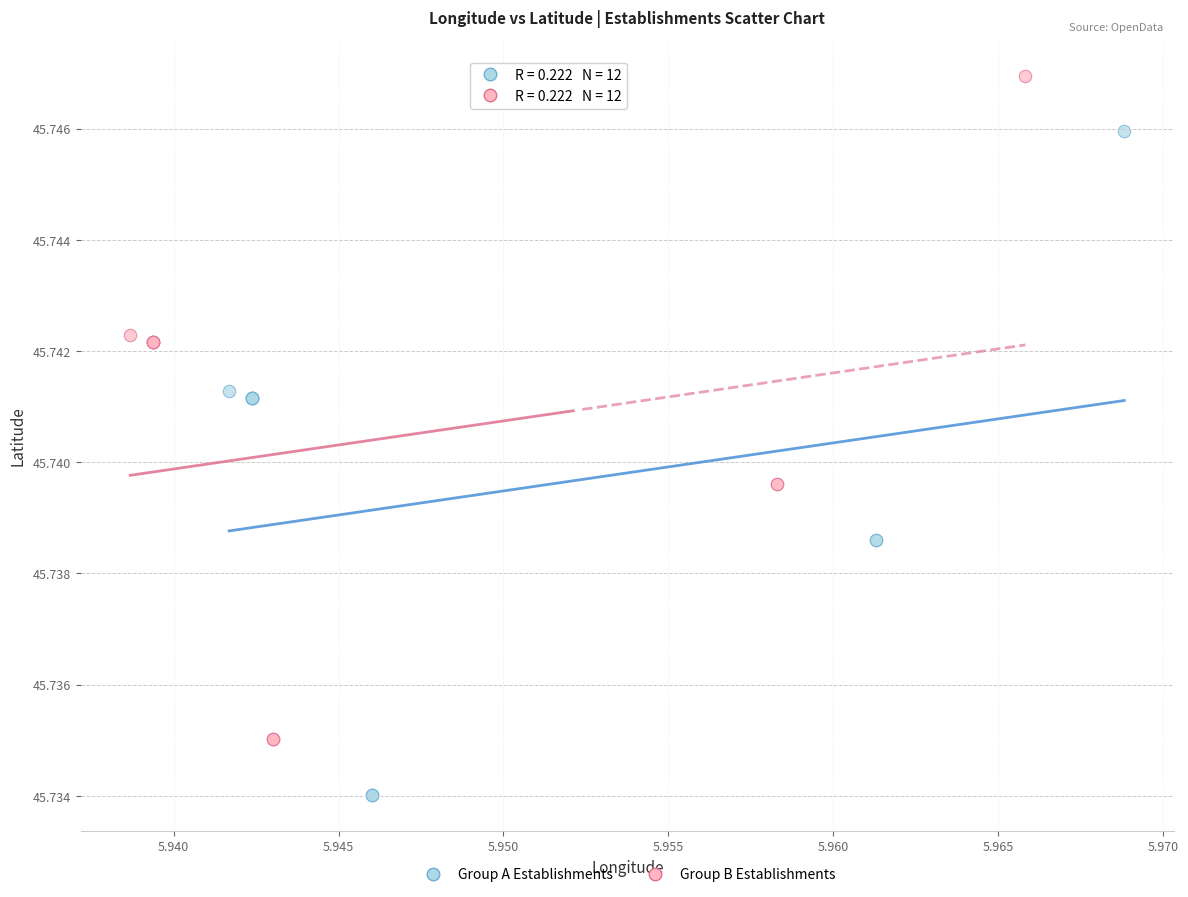

Which series reaches the maximum Y coordinate?

Group B Establishments